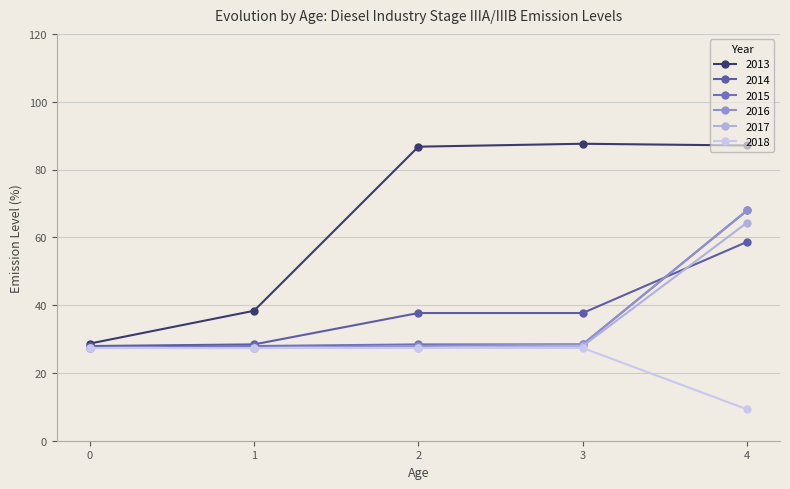

True or false: 2018 and 2013 cross at least once.

False